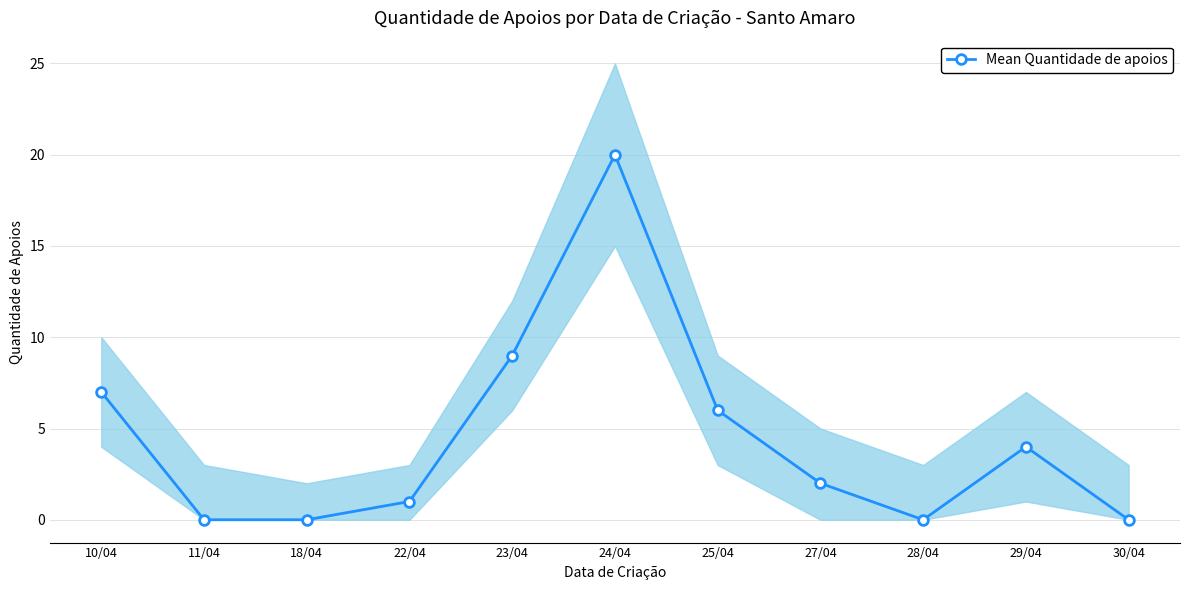

Reading left to right, transcribe all the data shown in this chart.

7	0	0	1	9	20	6	2	0	4	0